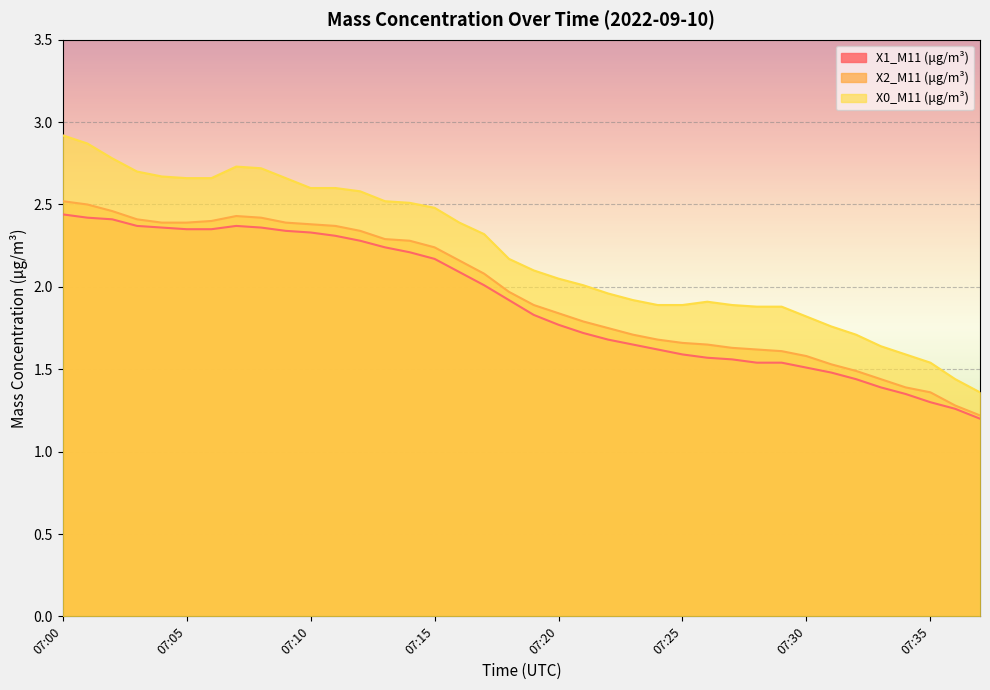

What is the difference between the maximum and second lowest values in the X2_M11 (μg/m³) series?

1.2